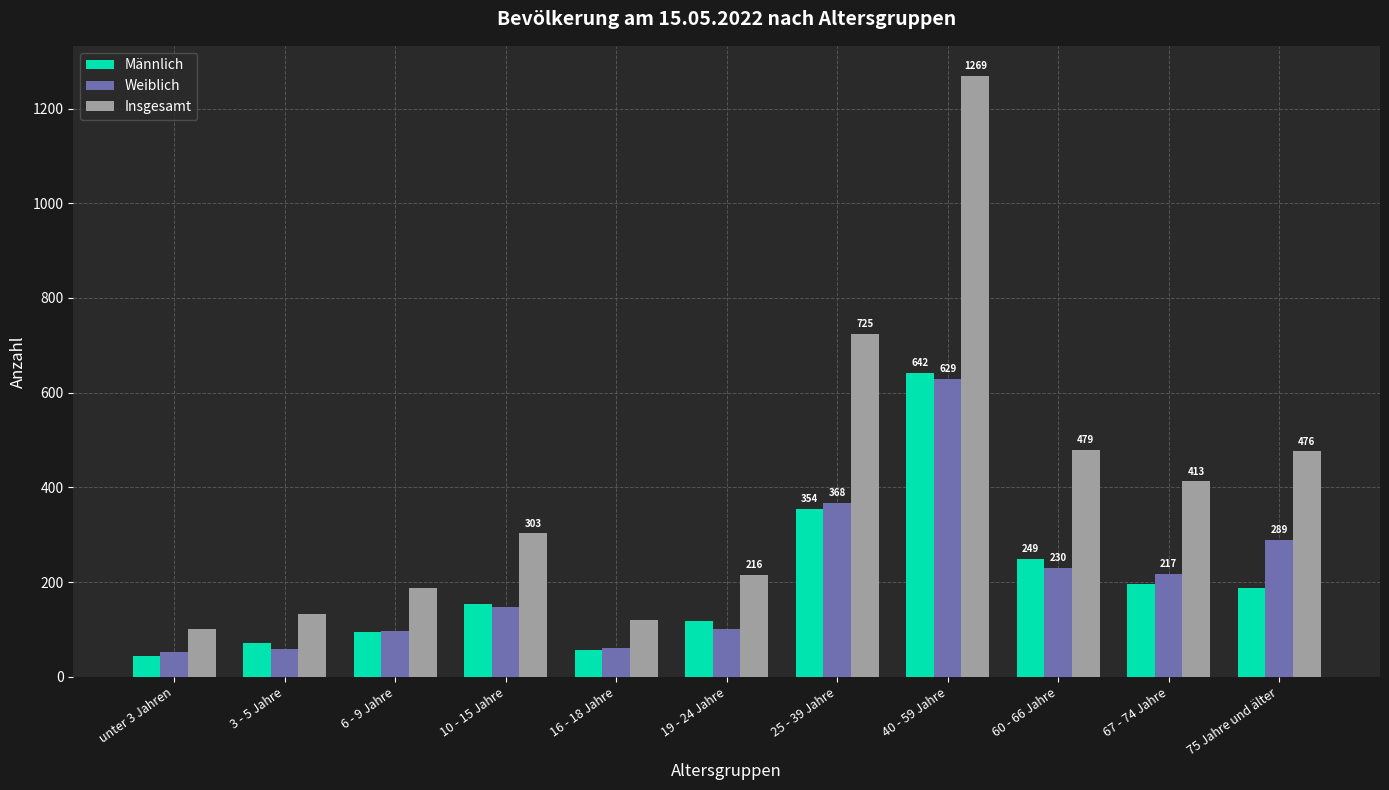

What is the maximum value for Männlich?

642